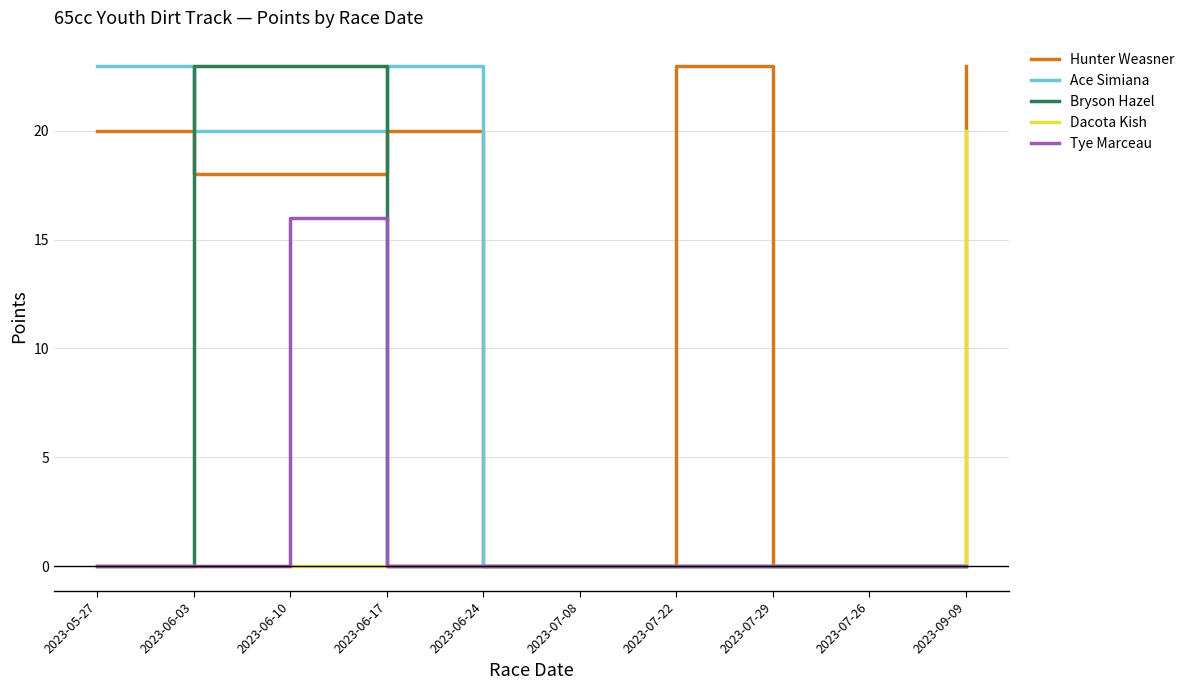

What is the average value of the Ace Simiana series?

9